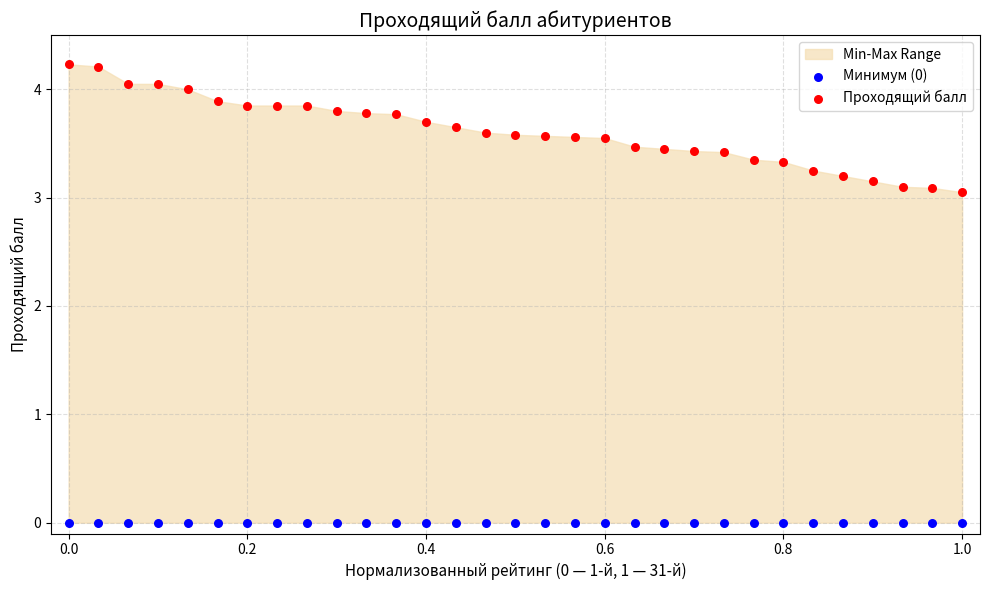

Which series reaches the minimum Y coordinate?

Минимум (0)